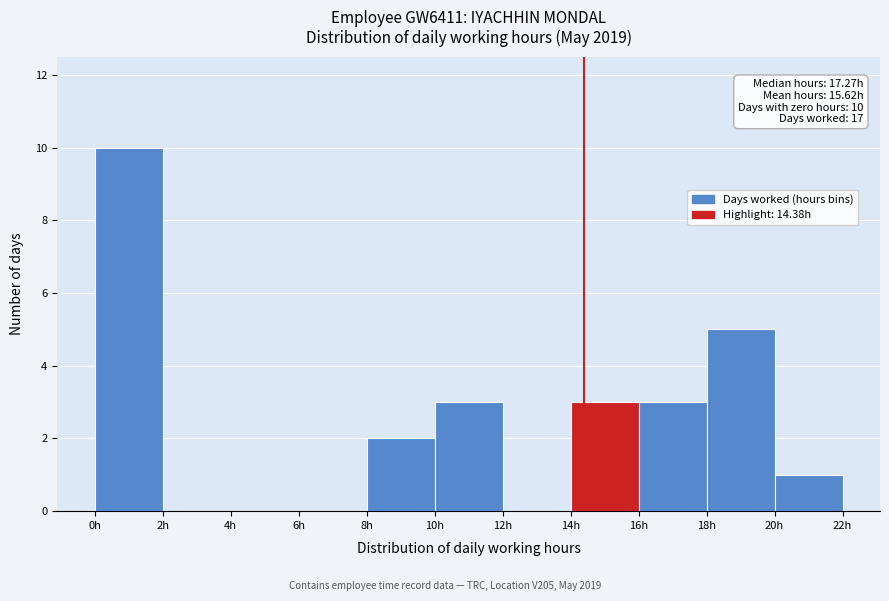

Which range on the x-axis has the tallest bar?

0 to 2